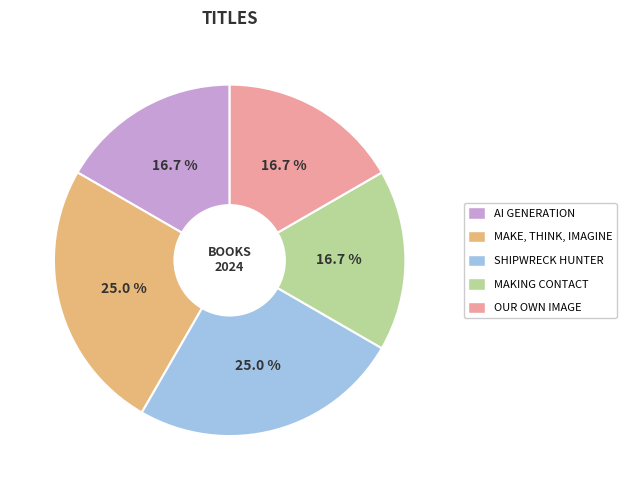

How many slices are in this pie chart?

5